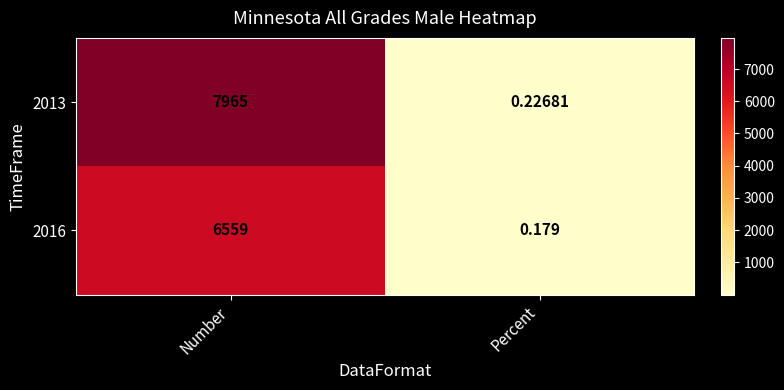

At which category does the chart reach its peak across all series?

Number